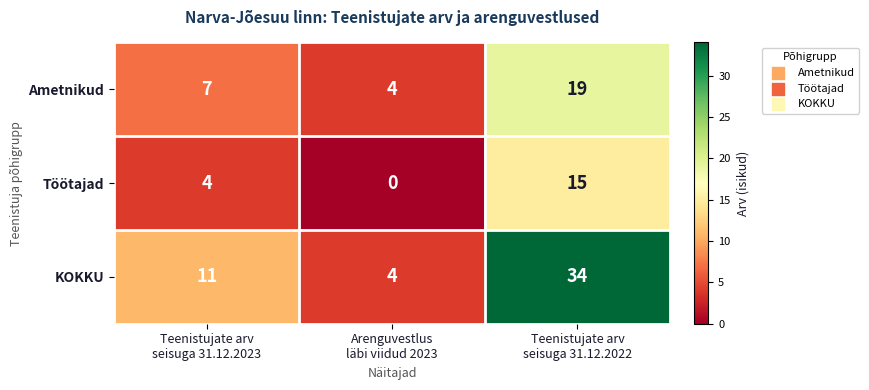

At how many categories does at least one series exceed 5?

2